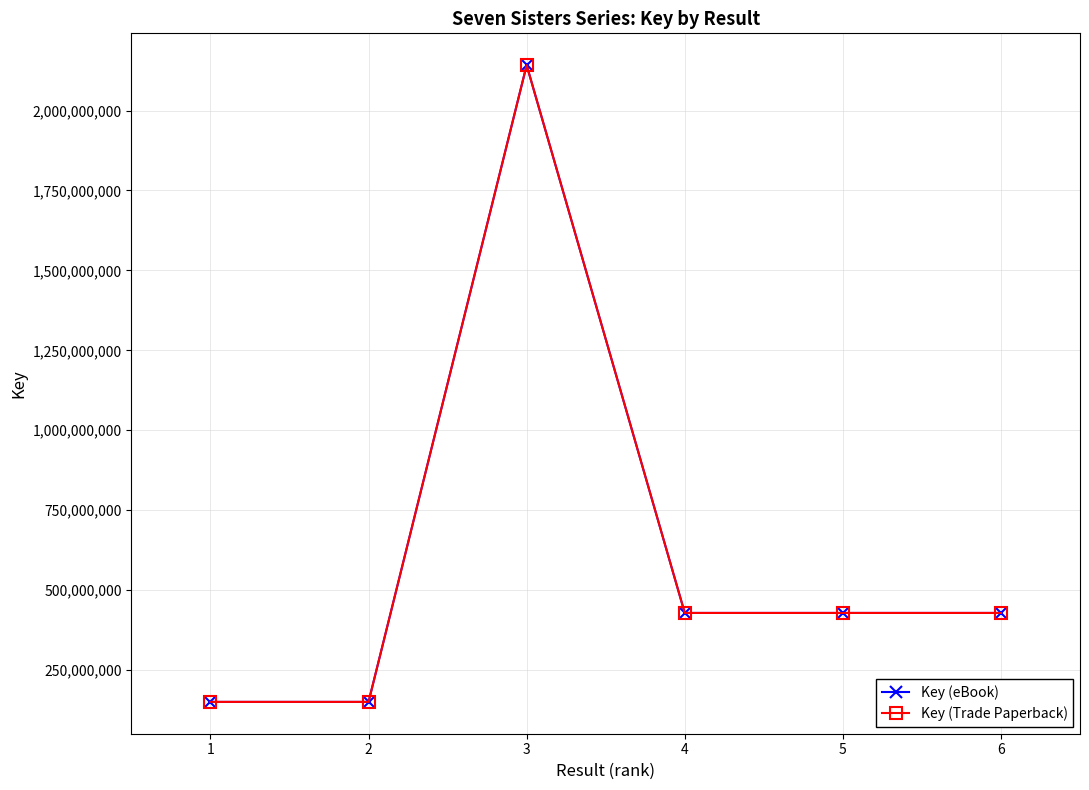

Is this an area chart (filled region under the line)?

No